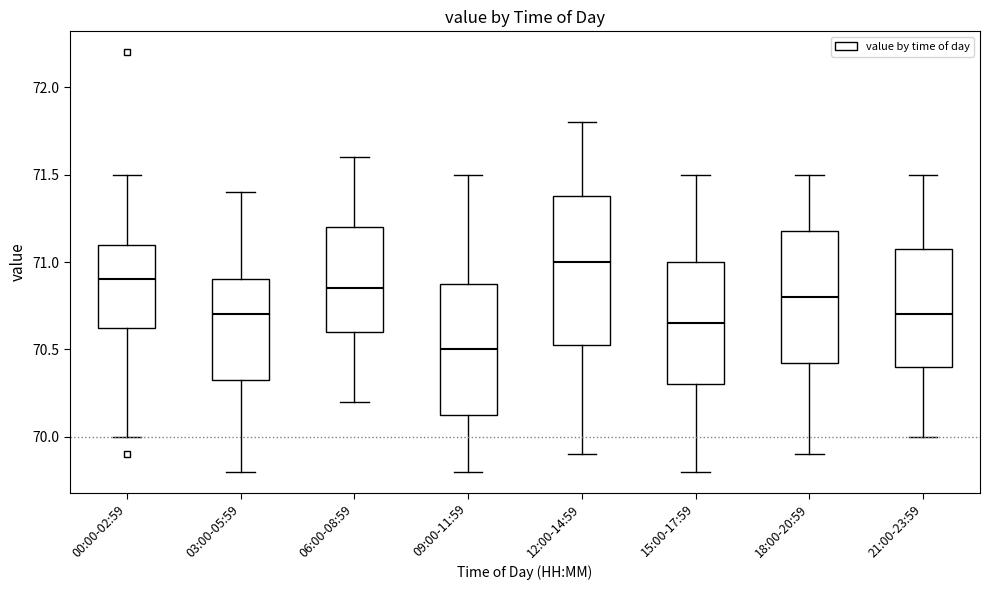

Reading left to right, transcribe this box plot: for each box, give where its median line is, the range the box spans, and where its two whiskers end, as read against the y-axis. The values are not printed on the chart, so give them approximately, as read against the axis.

00:00-02:59: median 70.90, box 70.65 to 71.10, whiskers 70.00 to 71.50
03:00-05:59: median 70.70, box 70.35 to 70.90, whiskers 69.80 to 71.40
06:00-08:59: median 70.85, box 70.60 to 71.20, whiskers 70.20 to 71.60
09:00-11:59: median 70.50, box 70.15 to 70.90, whiskers 69.80 to 71.50
12:00-14:59: median 71.00, box 70.55 to 71.40, whiskers 69.90 to 71.80
15:00-17:59: median 70.65, box 70.30 to 71.00, whiskers 69.80 to 71.50
18:00-20:59: median 70.80, box 70.45 to 71.20, whiskers 69.90 to 71.50
21:00-23:59: median 70.70, box 70.40 to 71.10, whiskers 70.00 to 71.50